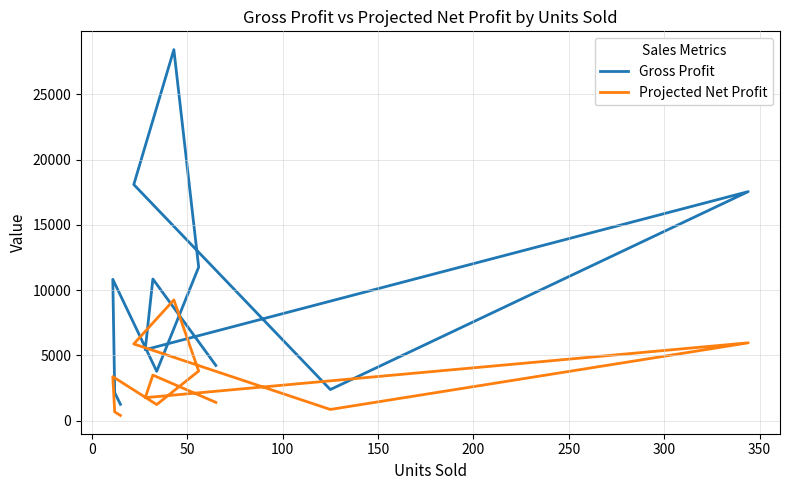

Where is Gross Profit nearest to the value 14834?

350